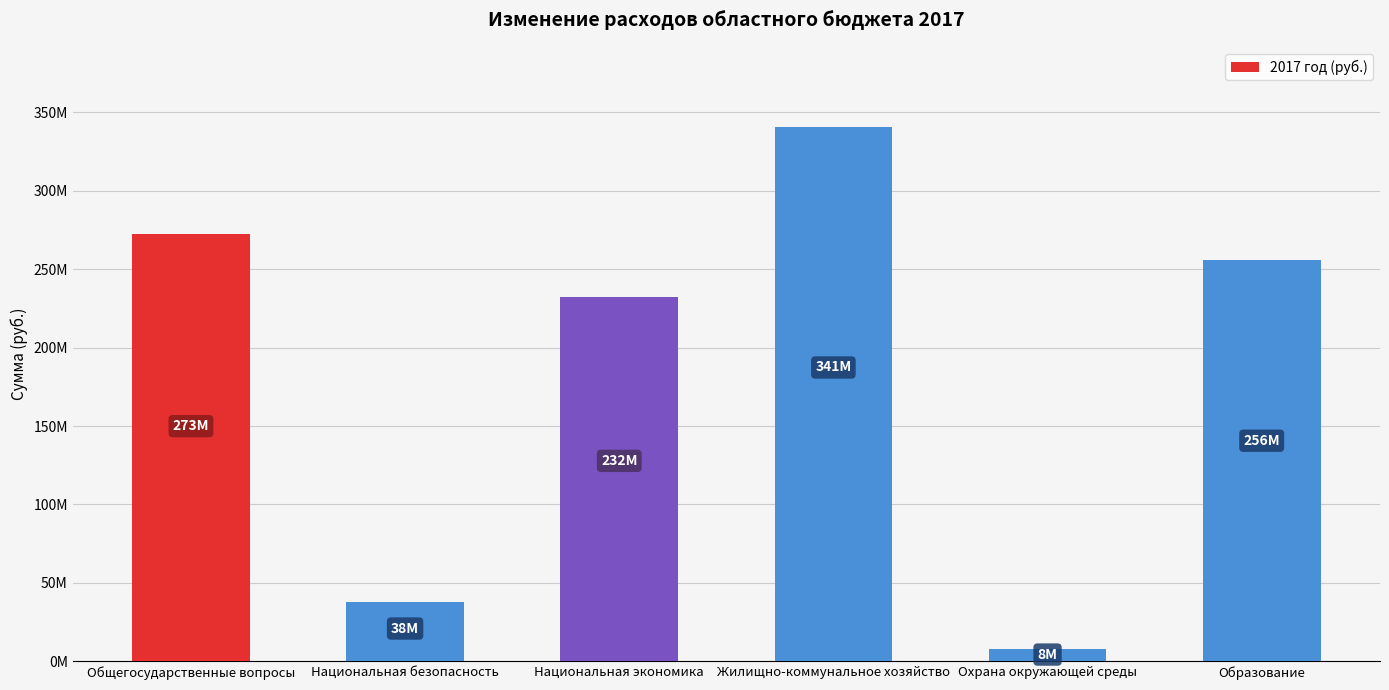

Which category has the highest value across all series?

Жилищно-коммунальное хозяйство